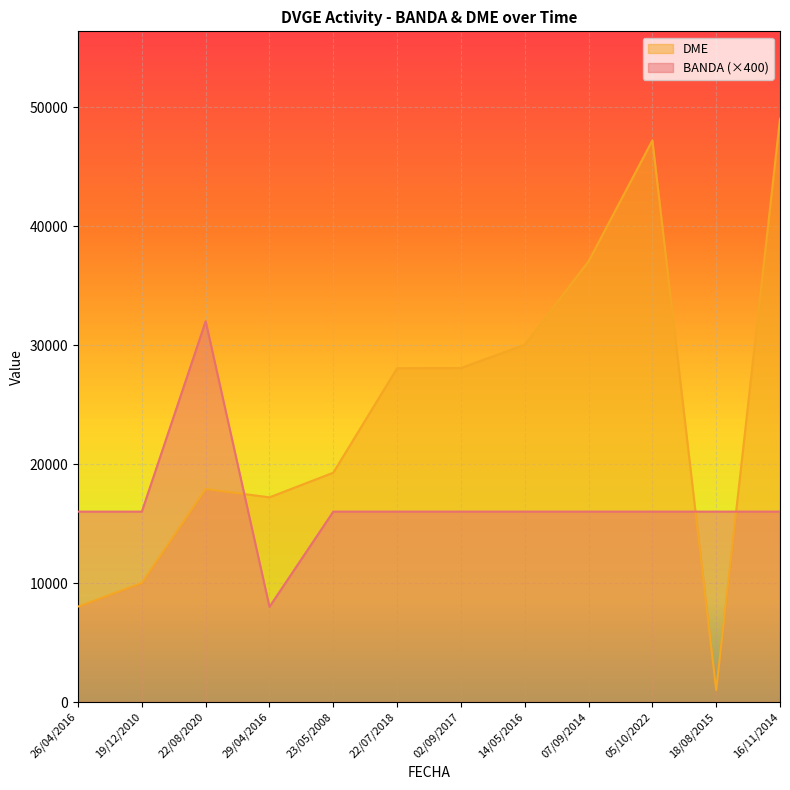

What is the average value of the BANDA series?

16667